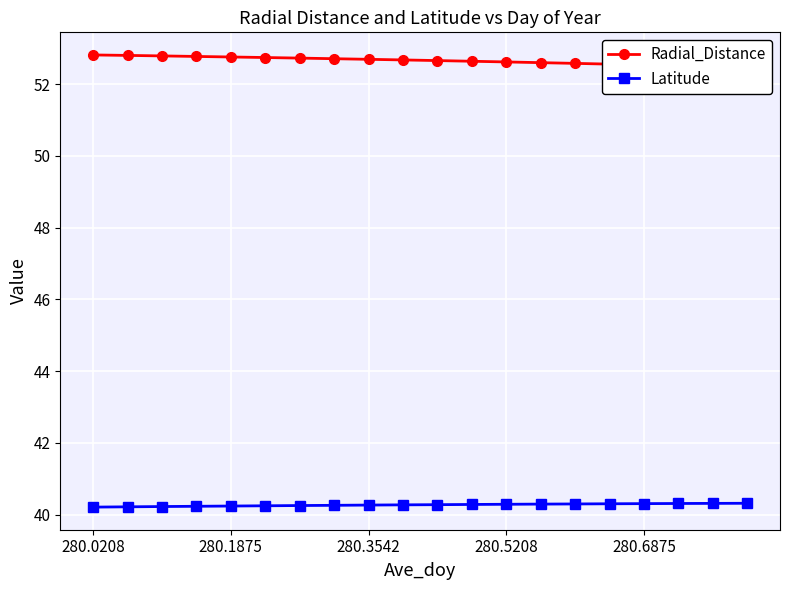

What is the maximum value for Latitude?

40.3